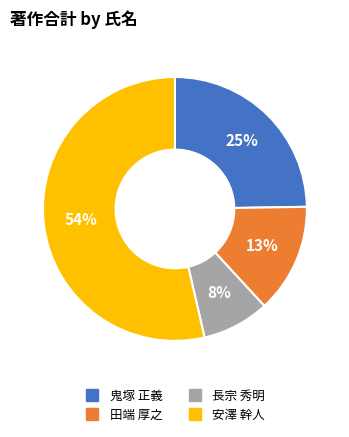

Which slice is the smallest?

長宗 秀明